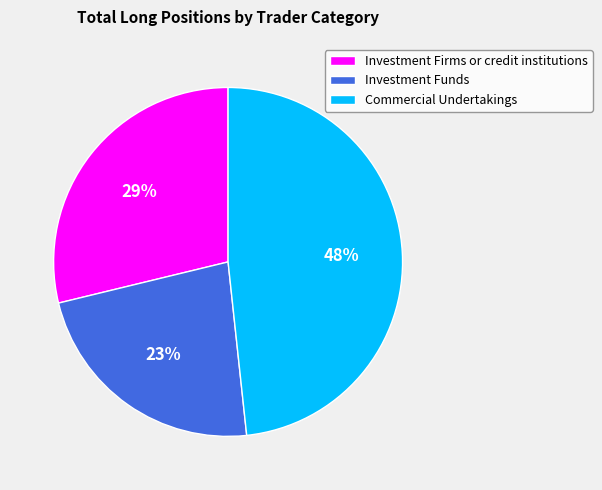

Combined, do Commercial Undertakings and Investment Funds account for over 50%?

Yes